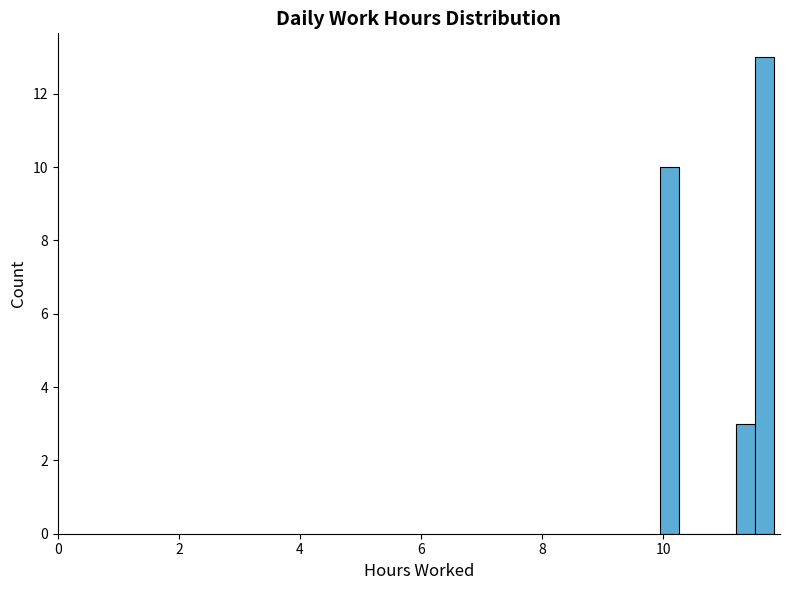

Around what value on the x-axis is the tallest bar? Give the approximate position of its centre, as read against the axis.

11.6